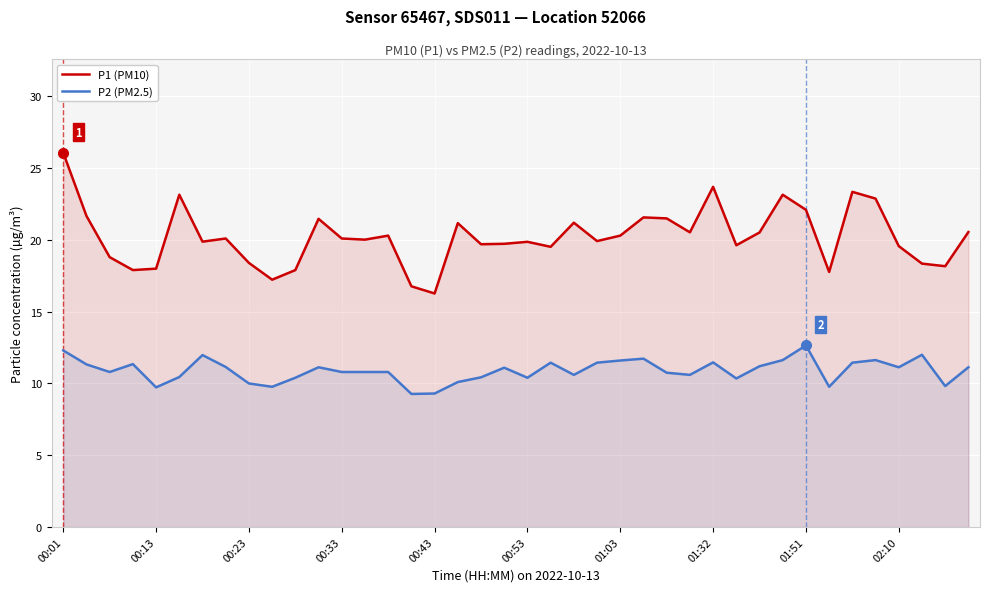

How many lines are shown in the chart?

2